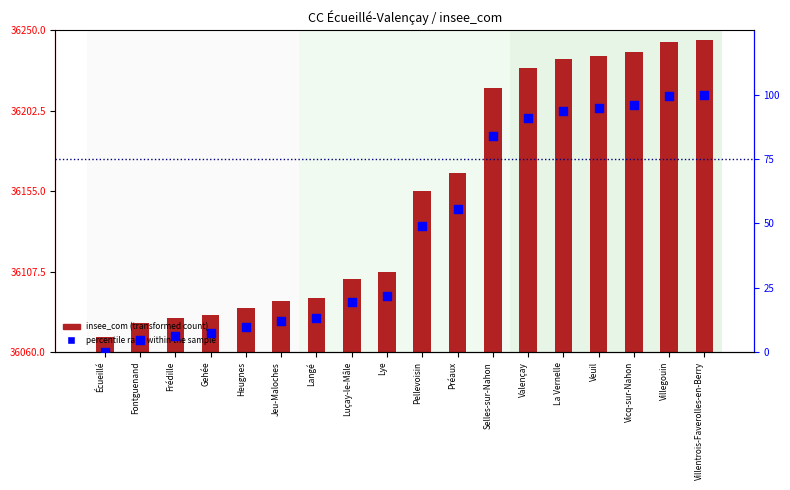

Which series has the largest total across all categories?

insee_com